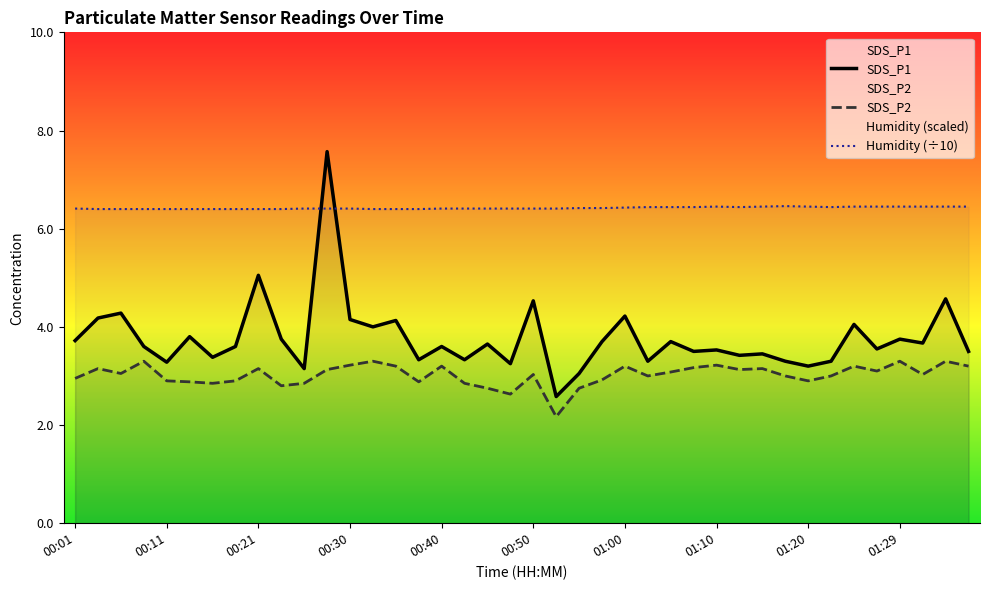

True or false: SDS_P2 and Humidity (÷10) intersect in this chart.

False